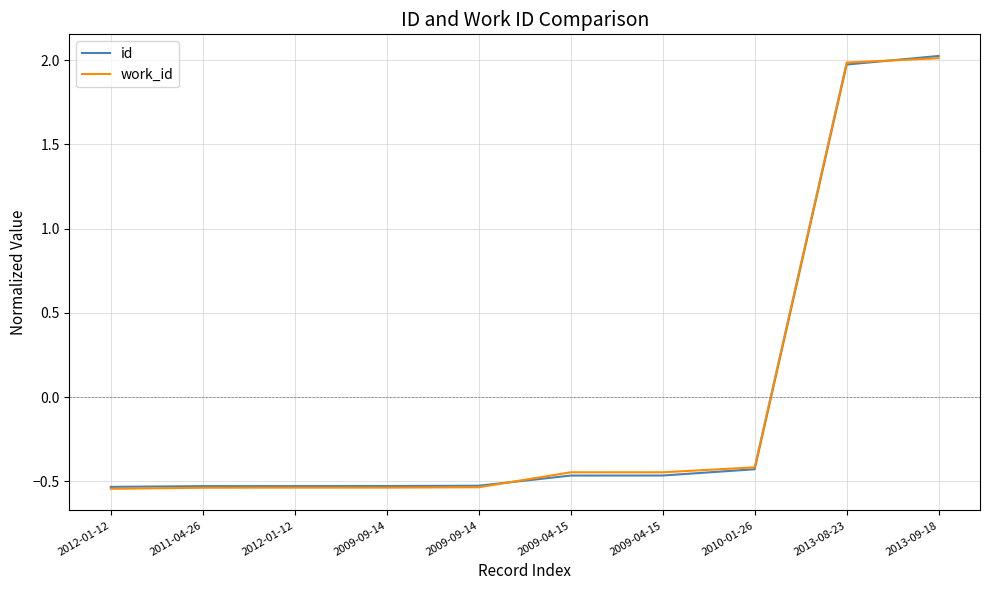

Count the number of data series in this chart.

2